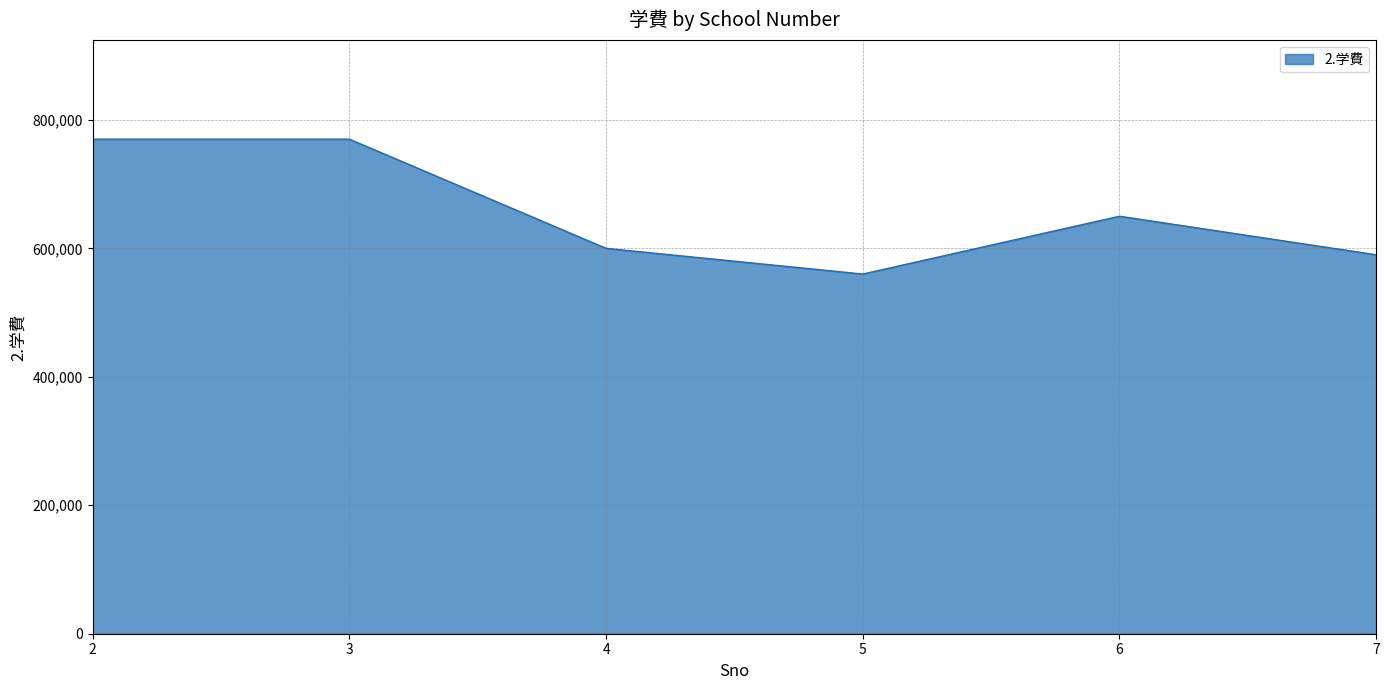

What is the sum of all values?

3940000